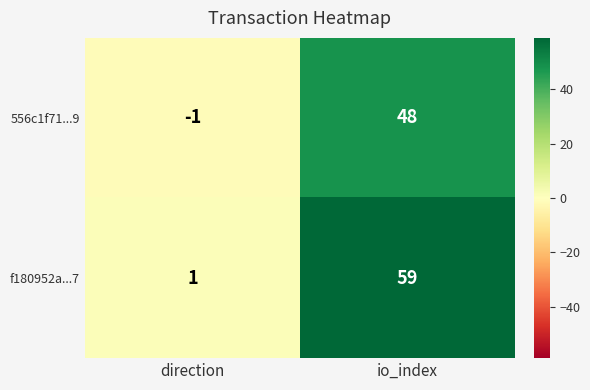

How many series are shown in this chart?

2